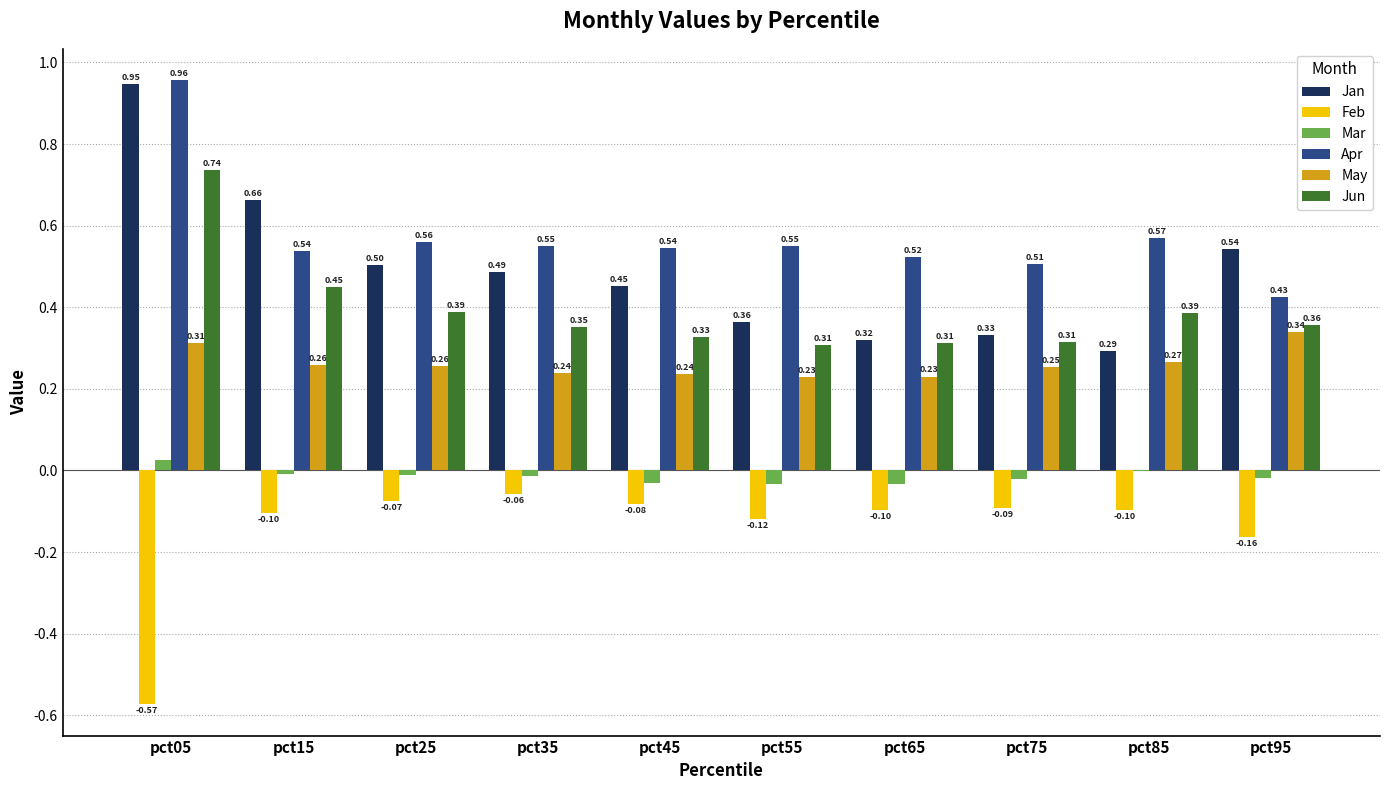

How many categories are shown in the chart?

10